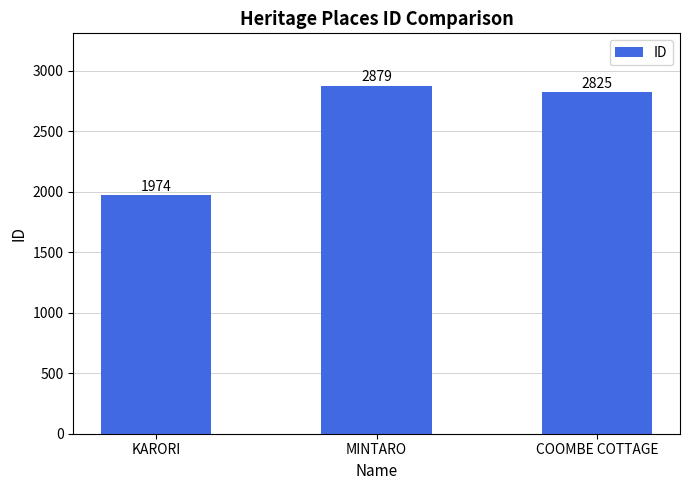

What position from the left is MINTARO?

2